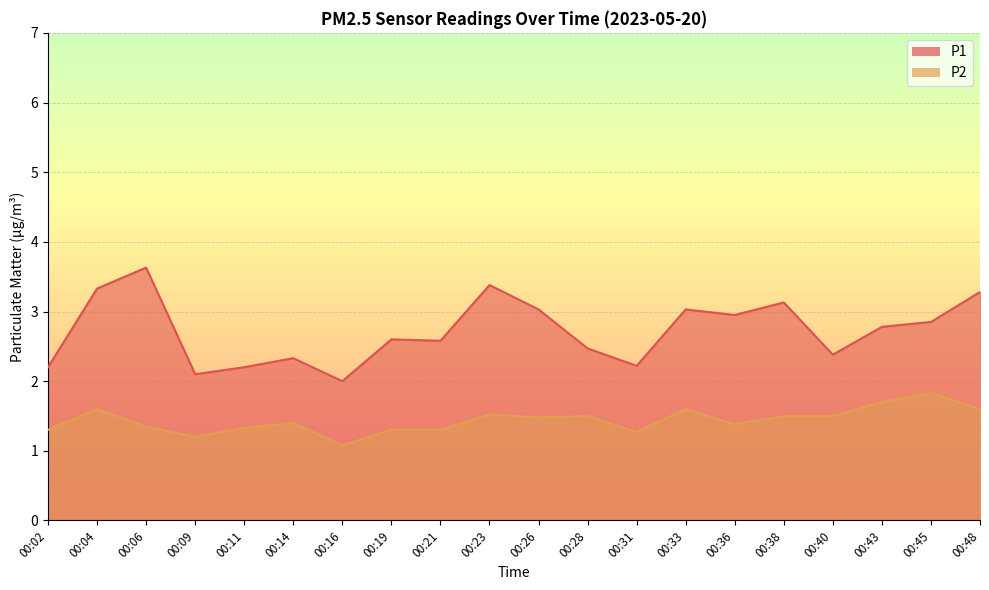

Reading left to right, what are all the values shown in this chart?

P1: 2.2	3.3	3.6	2.1	2.2	2.3	2.0	2.6	2.6	3.4	3.0	2.5	2.2	3.0	3.0	3.1	2.4	2.8	2.9	3.3
P2: 1.3	1.6	1.4	1.2	1.3	1.4	1.1	1.3	1.3	1.5	1.5	1.5	1.3	1.6	1.4	1.5	1.5	1.7	1.8	1.6